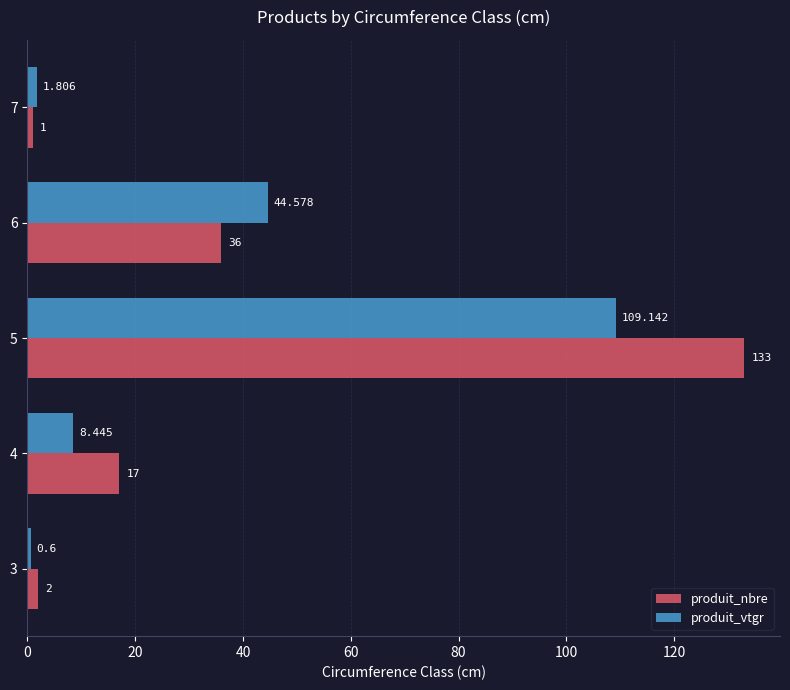

Rank the series at 4 from lowest to highest value.

produit_vtgr, produit_nbre